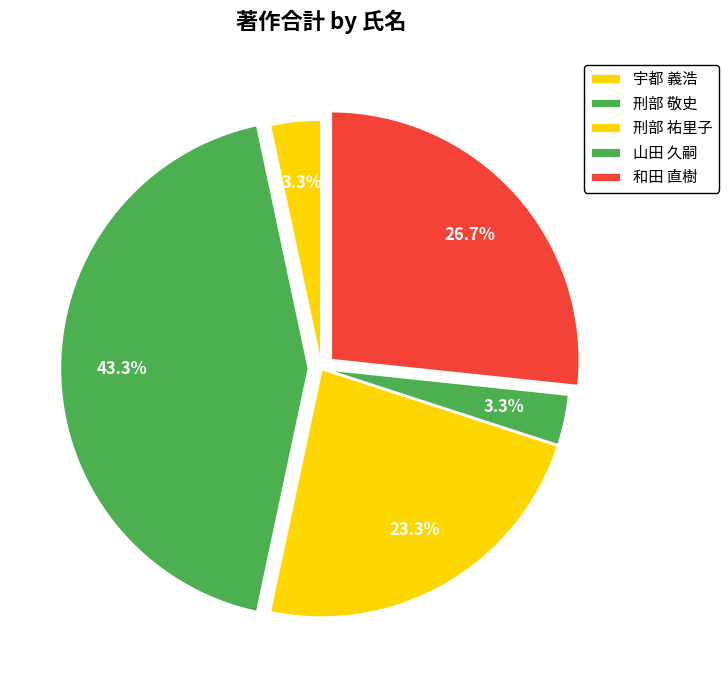

How much of the chart is everything except 刑部 敬史?

56.7%